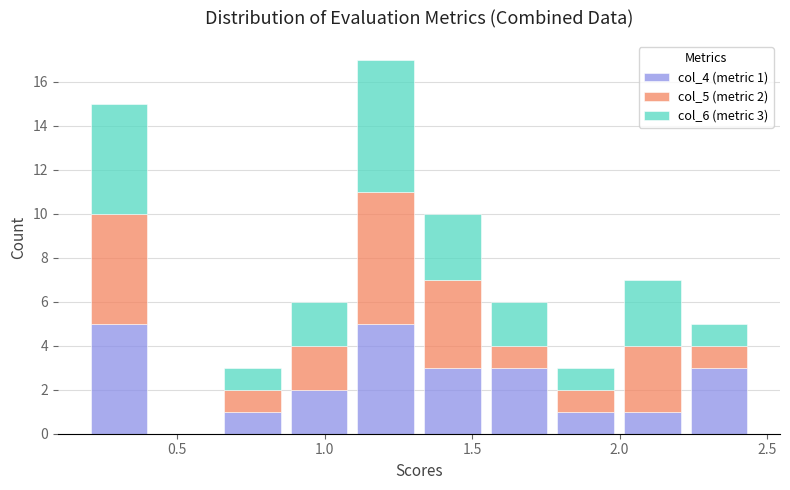

Which range on the x-axis has the tallest stacked bar (by total height)?

1.10 to 1.30